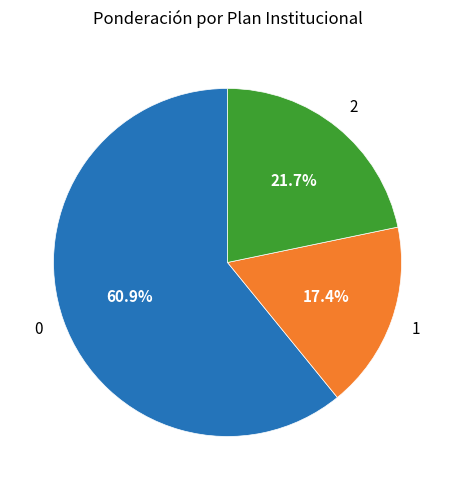

Is there a majority slice in this chart?

Yes